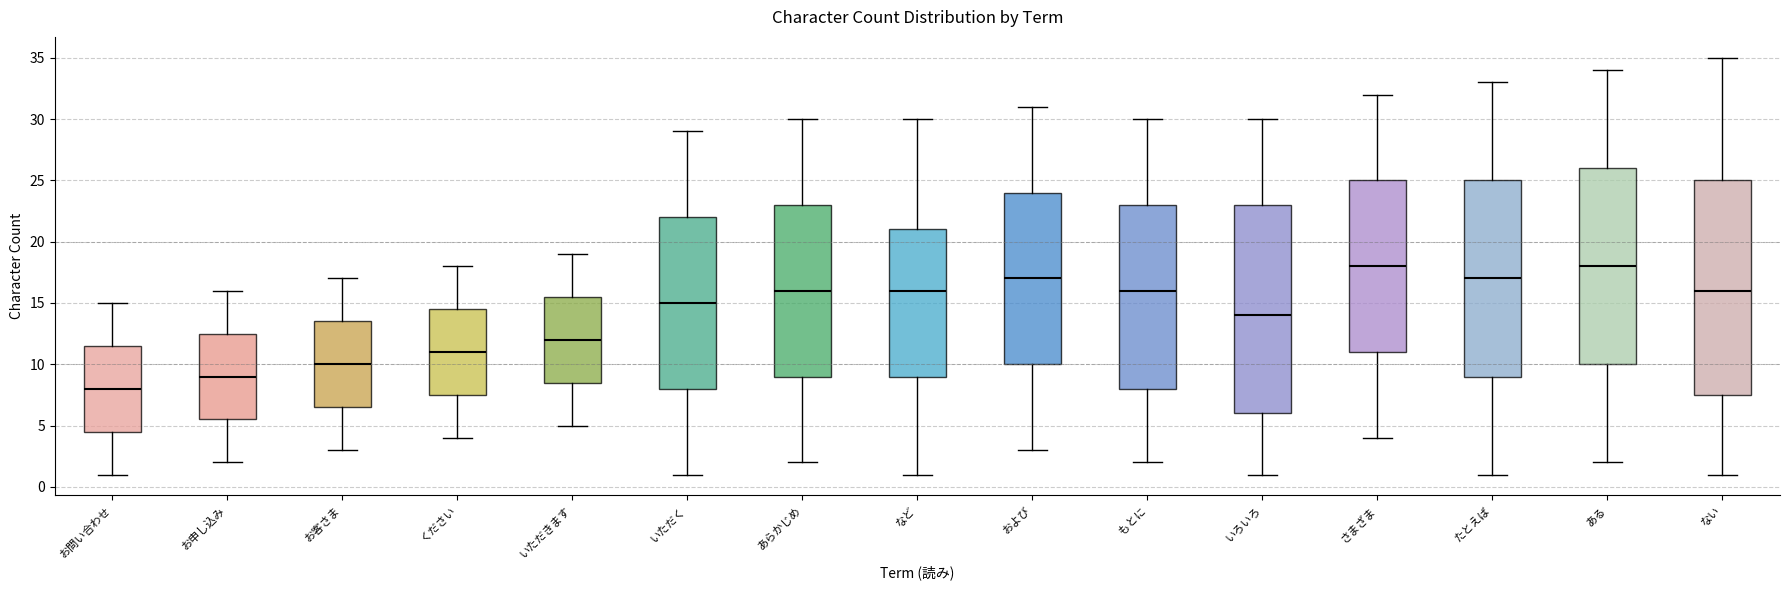

Reading left to right, transcribe this box plot: for each box, give where its median line is, the range the box spans, and where its two whiskers end, as read against the y-axis. The values are not printed on the chart, so give them approximately, as read against the axis.

お問い合わせ: median 8.0, box 4.5 to 11.5, whiskers 1.0 to 15.0
お申し込み: median 9.0, box 5.5 to 12.5, whiskers 2.0 to 16.0
お客さま: median 10.0, box 6.5 to 13.5, whiskers 3.0 to 17.0
ください: median 11.0, box 7.5 to 14.5, whiskers 4.0 to 18.0
いただきます: median 12.0, box 8.5 to 15.5, whiskers 5.0 to 19.0
いただく: median 15.0, box 8.0 to 22.0, whiskers 1.0 to 29.0
あらかじめ: median 16.0, box 9.0 to 23.0, whiskers 2.0 to 30.0
など: median 16.0, box 9.0 to 21.0, whiskers 1.0 to 30.0
および: median 17.0, box 10.0 to 24.0, whiskers 3.0 to 31.0
もとに: median 16.0, box 8.0 to 23.0, whiskers 2.0 to 30.0
いろいろ: median 14.0, box 6.0 to 23.0, whiskers 1.0 to 30.0
さまざま: median 18.0, box 11.0 to 25.0, whiskers 4.0 to 32.0
たとえば: median 17.0, box 9.0 to 25.0, whiskers 1.0 to 33.0
ある: median 18.0, box 10.0 to 26.0, whiskers 2.0 to 34.0
ない: median 16.0, box 7.5 to 25.0, whiskers 1.0 to 35.0